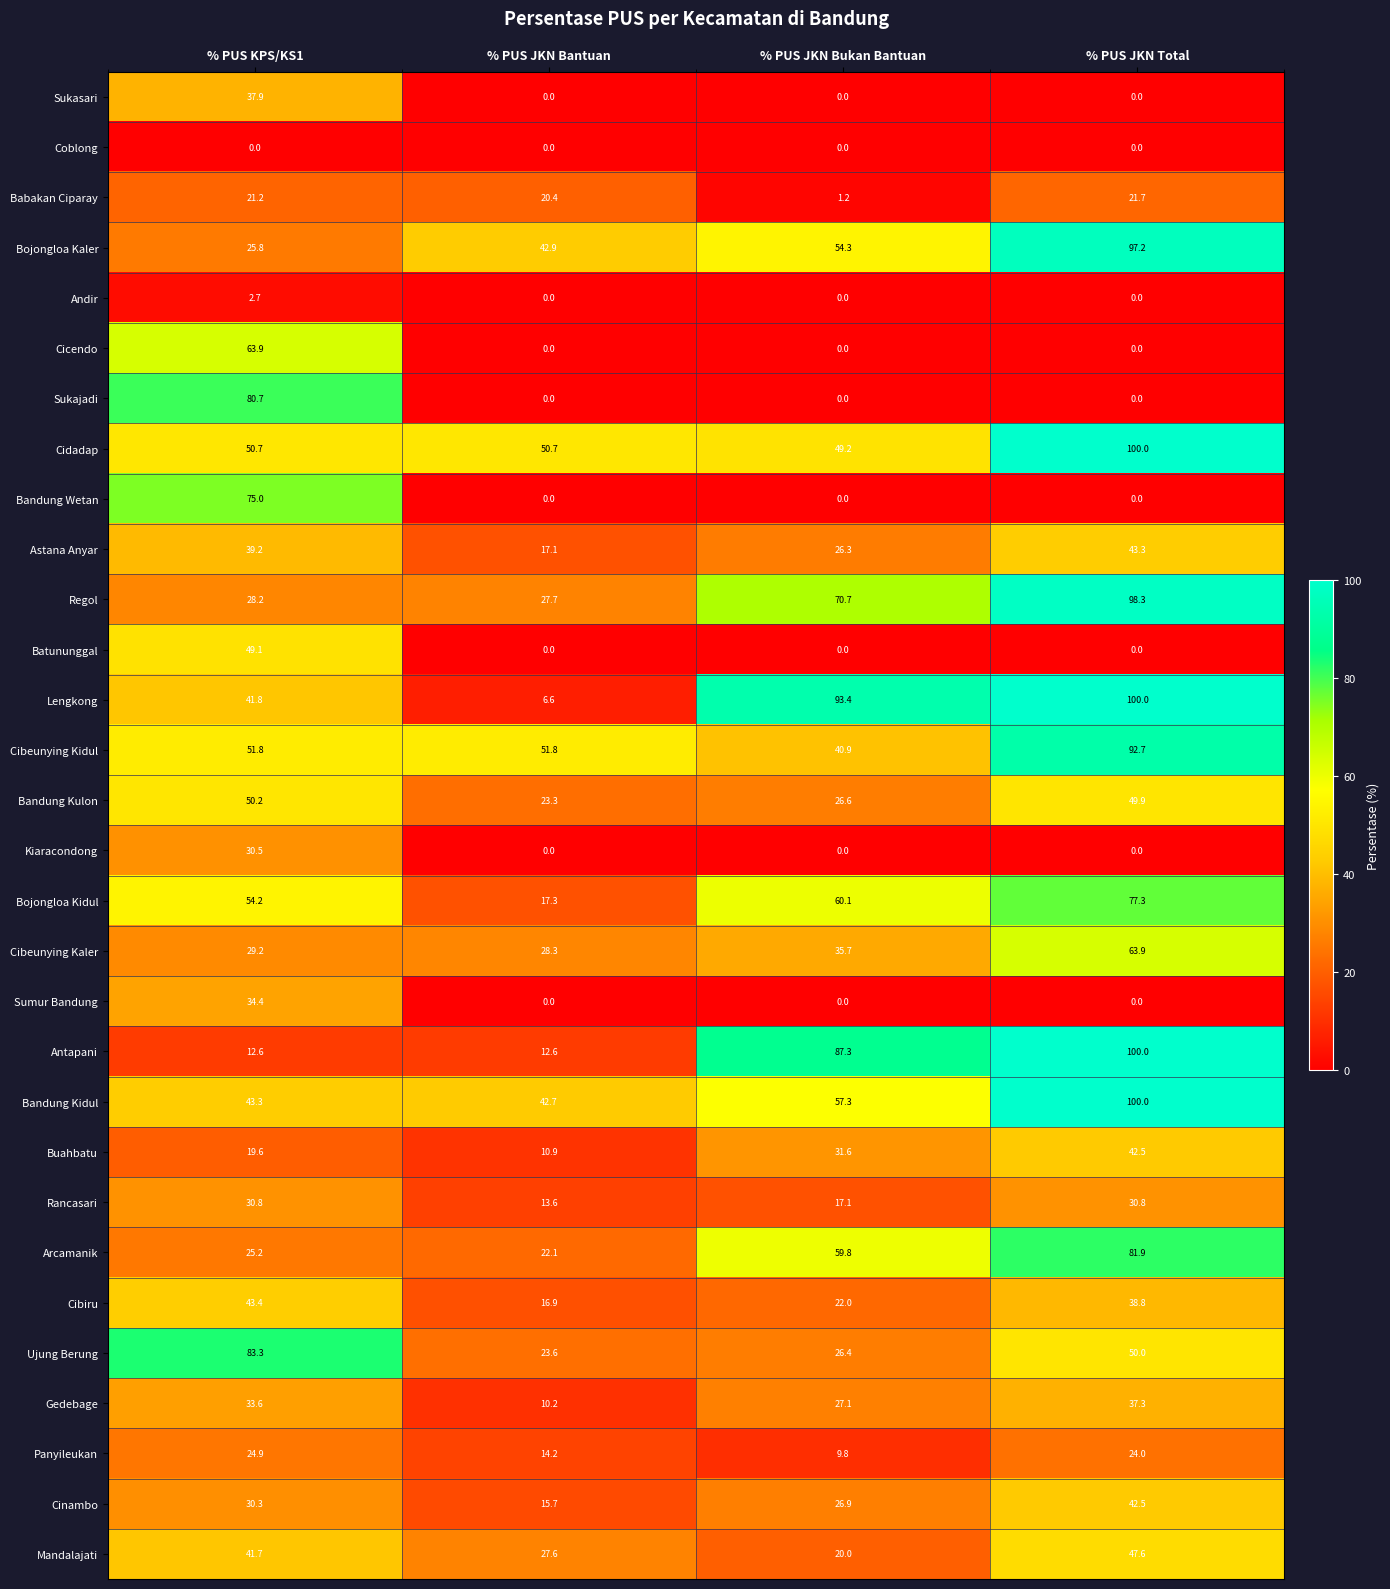

Which series changed the most between % PUS JKN Bukan Bantuan and % PUS JKN Total?

Cibeunying Kidul